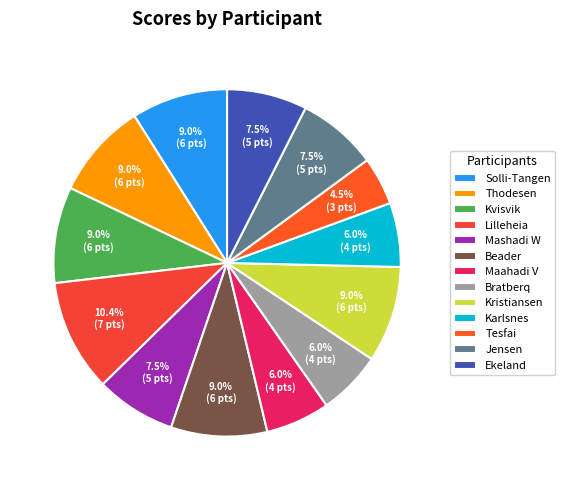

Does any single category account for the majority?

No